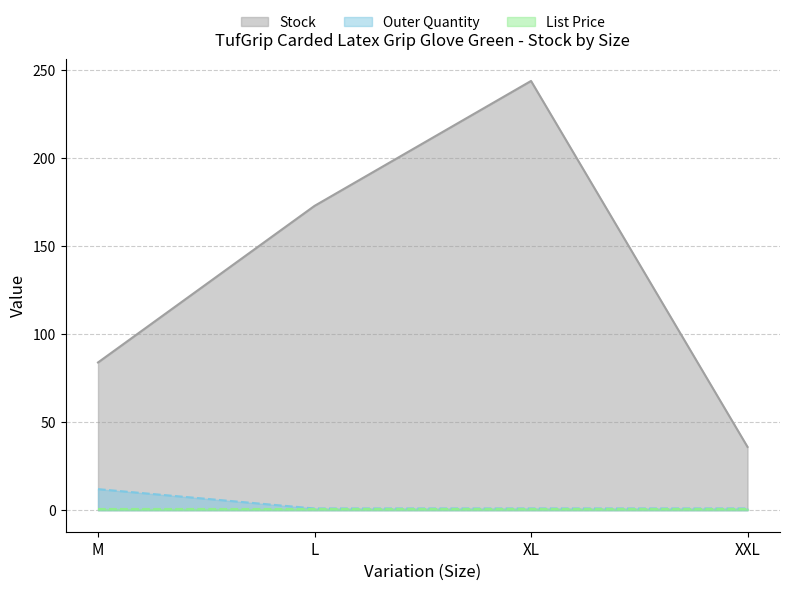

Where is the first local maximum for Stock?

XL